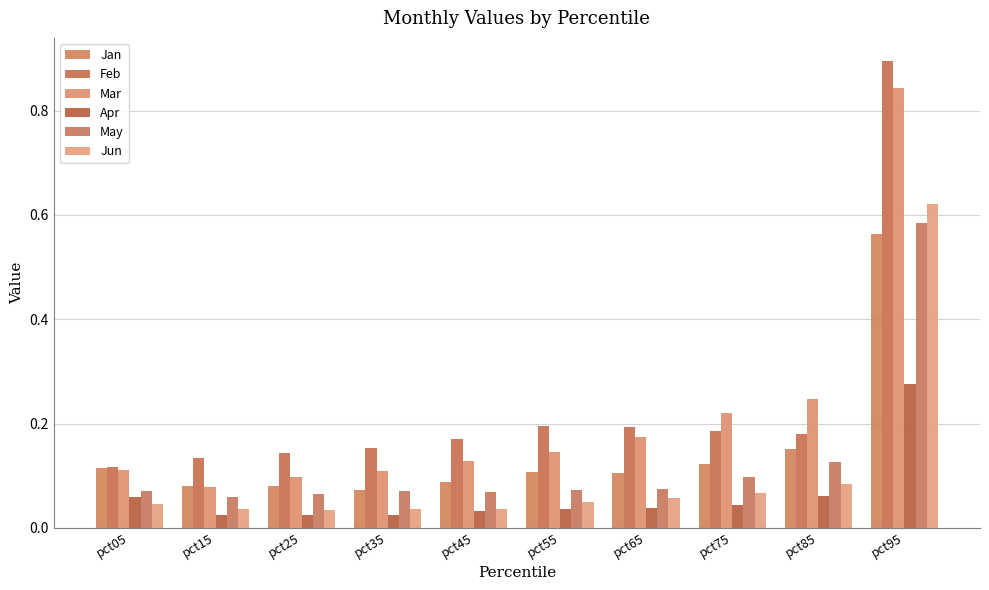

Which series has the largest total across all categories?

Feb